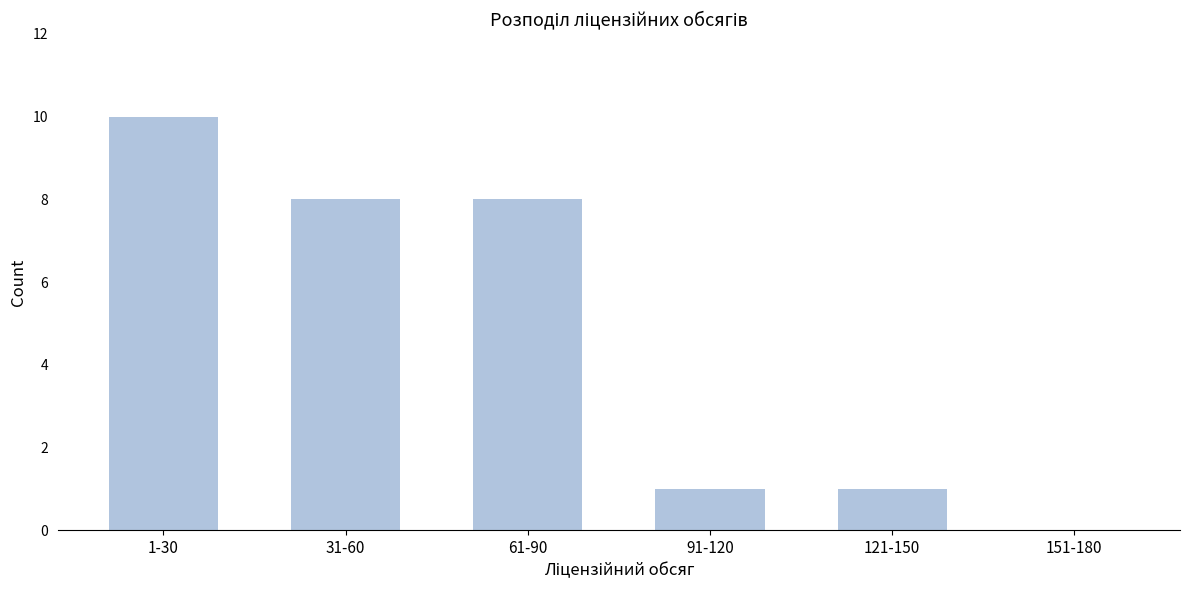

Reading left to right, list all the values displayed in this chart.

1-30=10	31-60=8	61-90=8	91-120=1	121-150=1	151-180=0